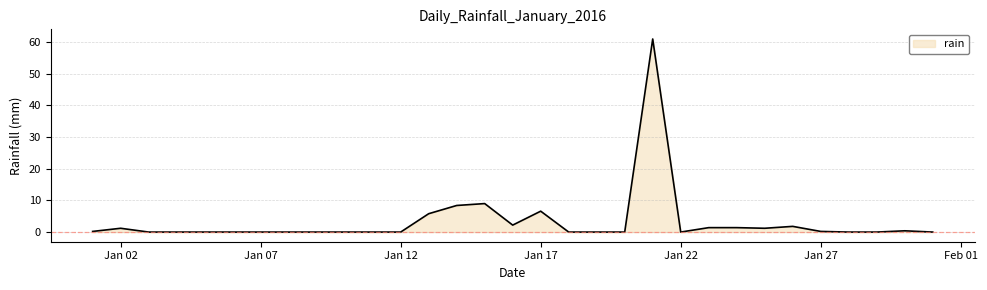

What is the maximum value shown in the chart?

61.0